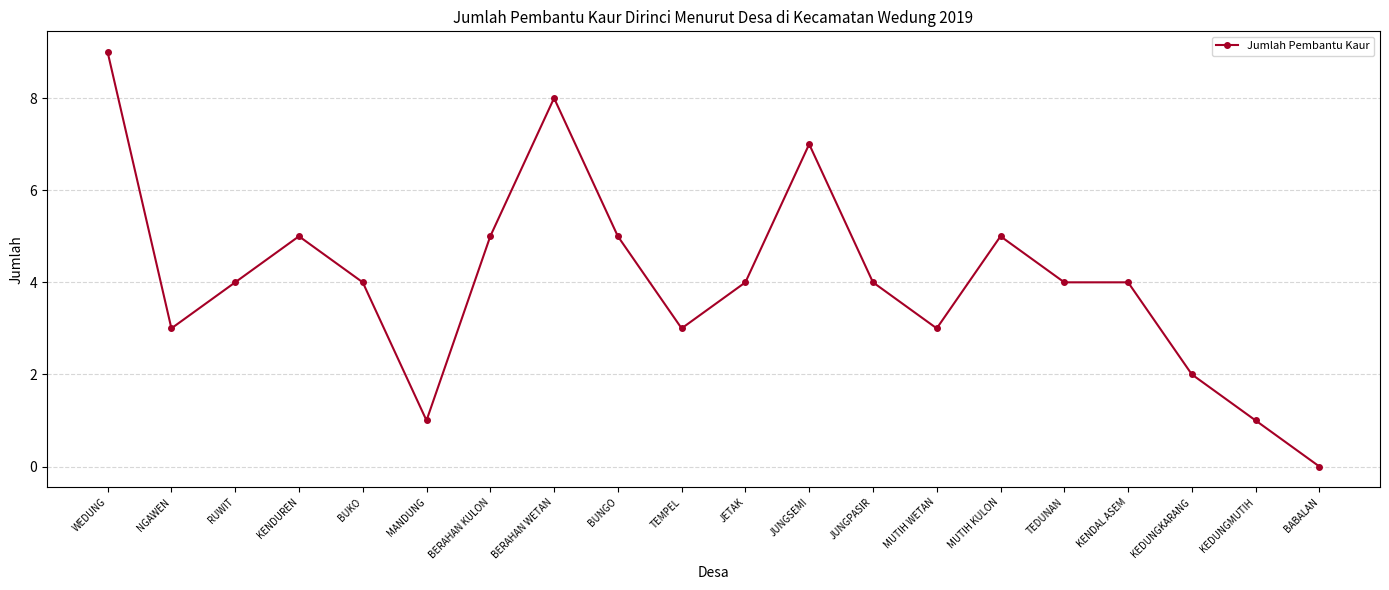

What is the difference between the maximum and minimum values?

9